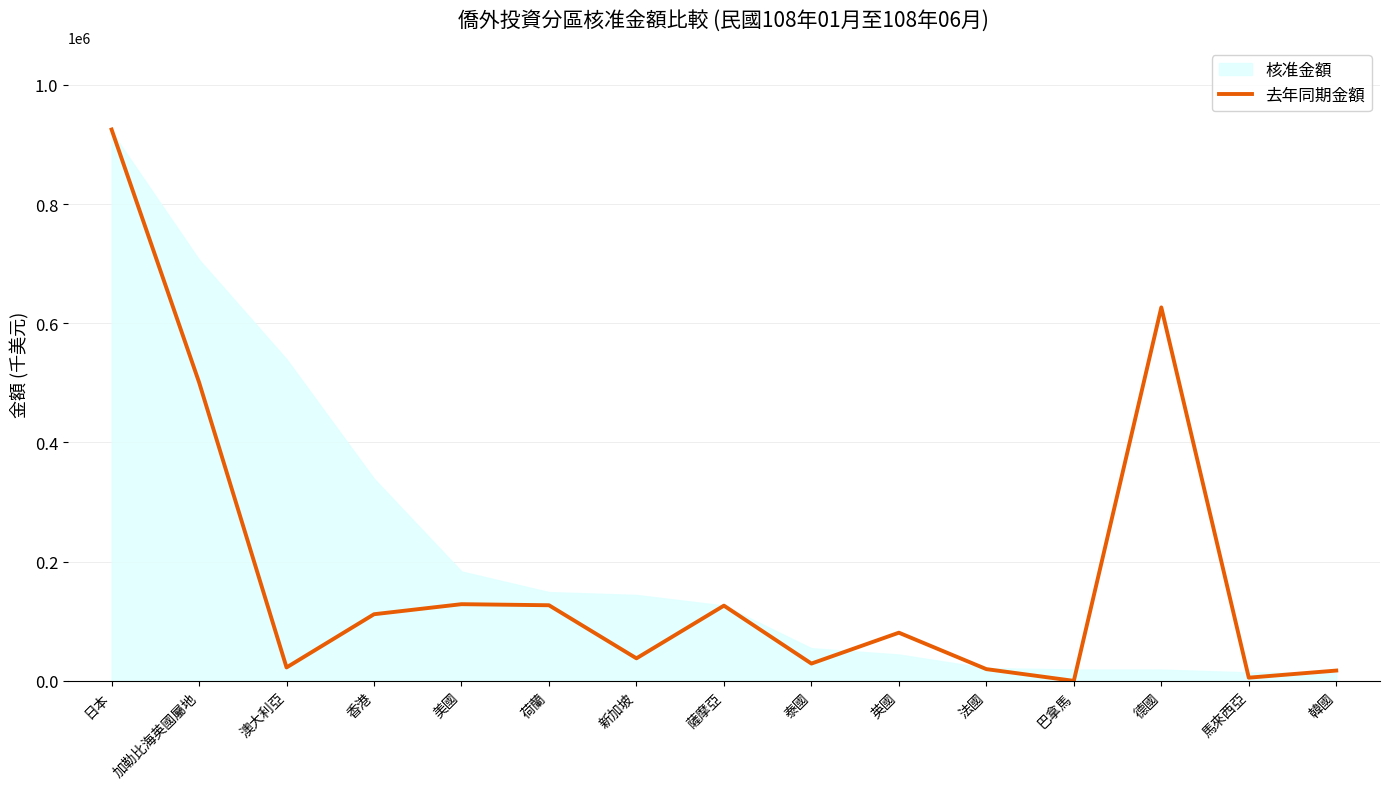

At which label does the data first exceed 80852?

日本